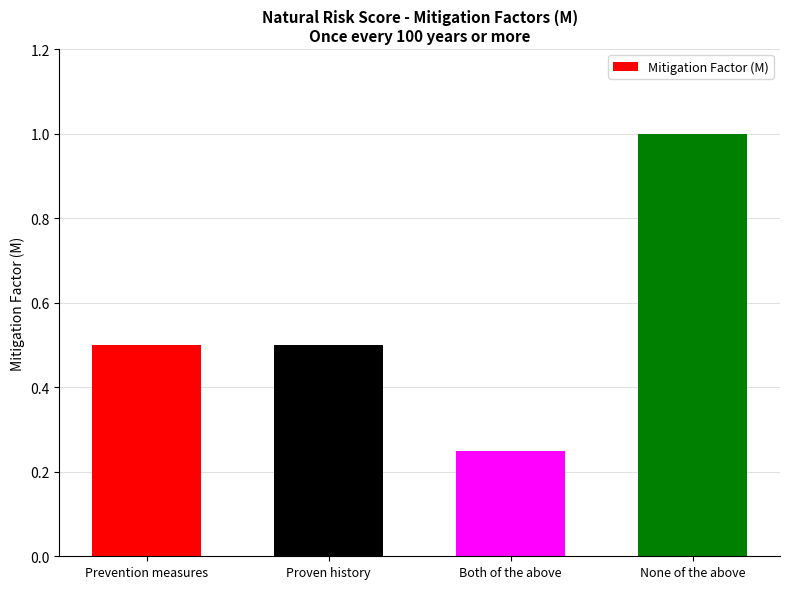

What is the label of the 3rd bar from the left?

Both of the above